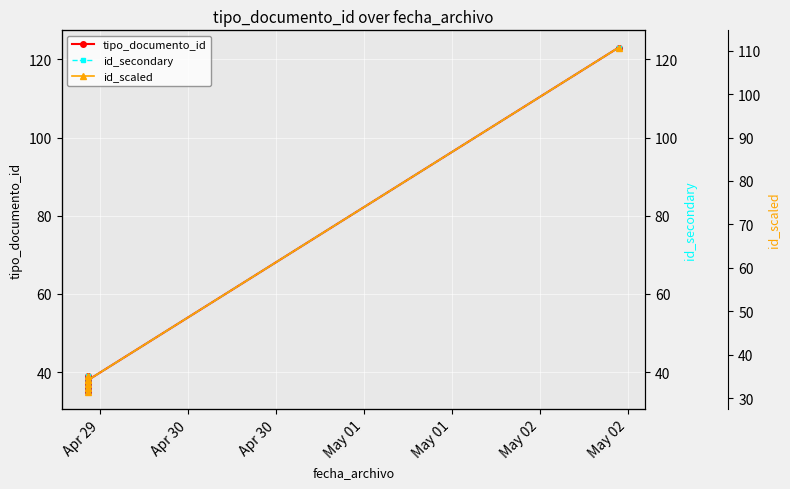

True or false: id_scaled and tipo_documento_id cross at least once.

False